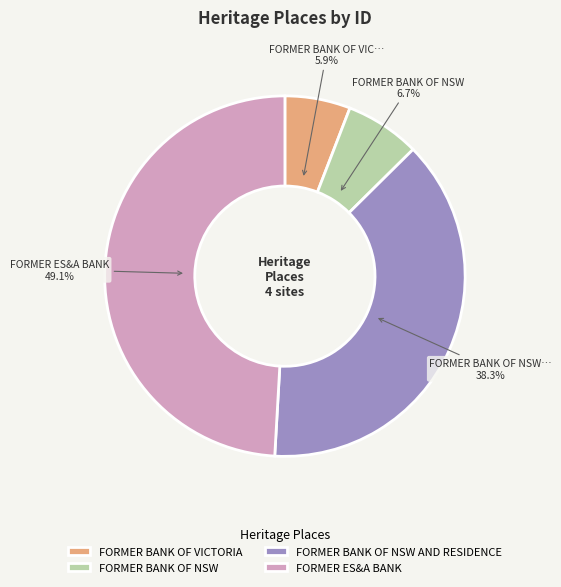

What portion of the pie excludes FORMER ES&A BANK?

50.9%